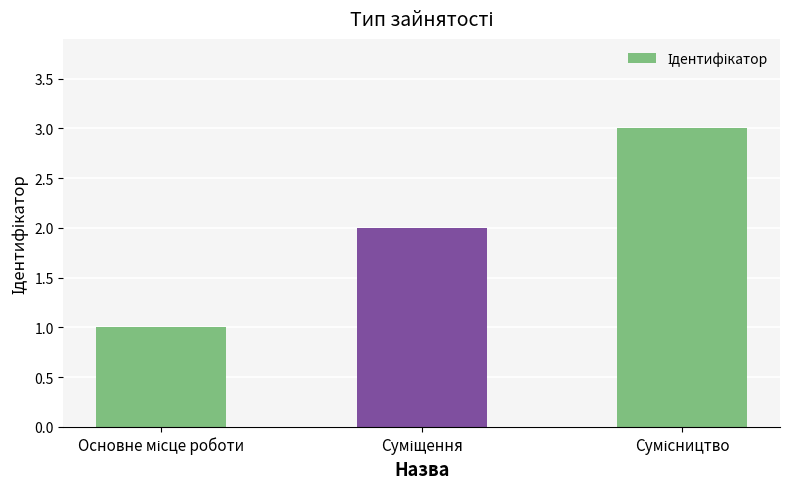

What is the average value?

2